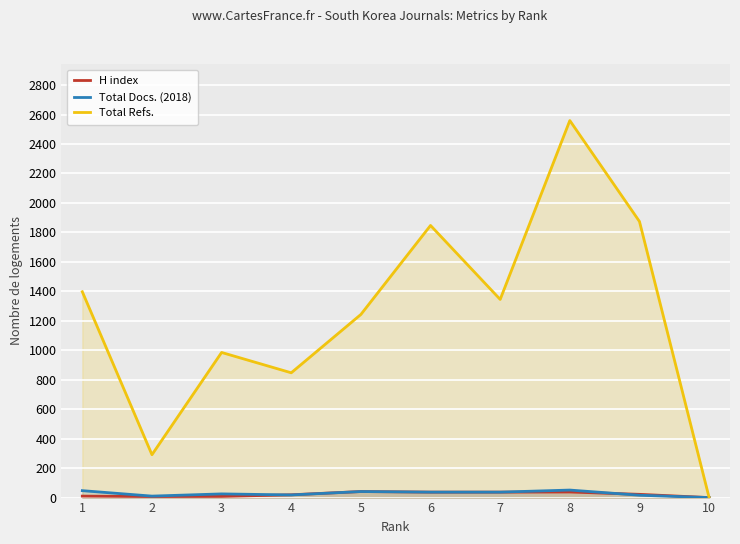

Reading left to right, transcribe all the data shown in this chart.

H index: 1=10	2=7	3=8	4=19	5=41	6=37	7=37	8=38	9=22	10=0
Total Docs. (2018): 1=47	2=10	3=25	4=18	5=41	6=37	7=37	8=51	9=16	10=0
Total Refs.: 1=1397	2=291	3=985	4=847	5=1243	6=1847	7=1345	8=2559	9=1874	10=0